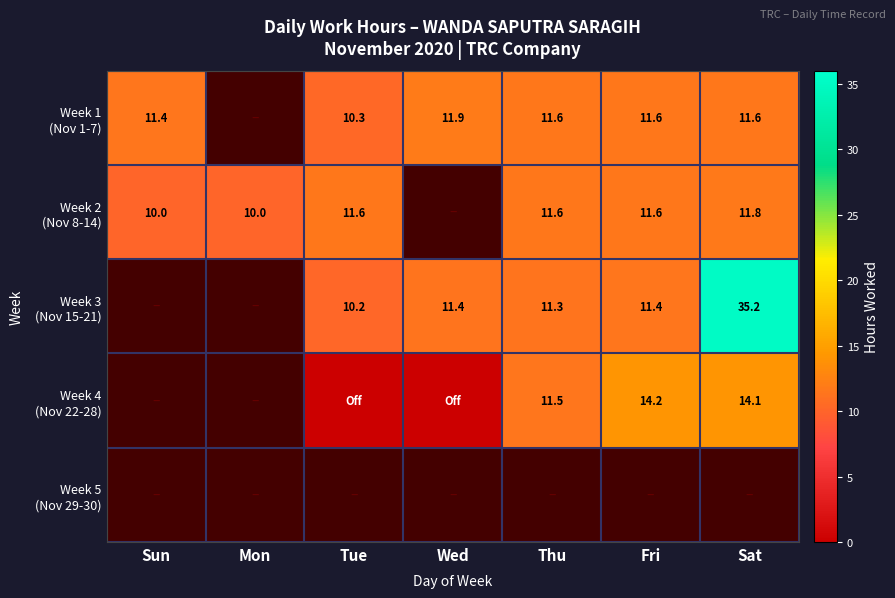

At how many categories does at least one series exceed 6?

7